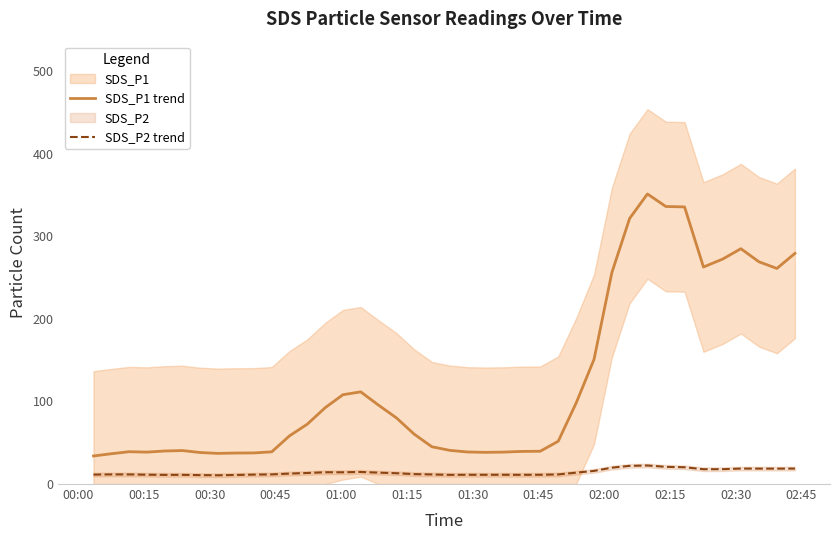

How many data points in SDS_P2 trend are above 12?

20